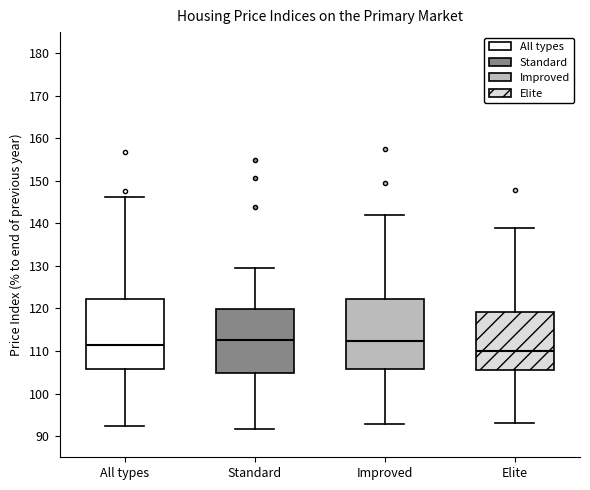

Reading left to right, read every box against the y-axis: the position of its median line, the range the box covers, and the ends of its whiskers. The values are not printed on the chart, so give them approximately, as read against the axis.

All types: median 111, box 106 to 122, whiskers 92 to 146
Standard: median 113, box 105 to 120, whiskers 92 to 130
Improved: median 112, box 106 to 122, whiskers 93 to 142
Elite: median 110, box 105 to 119, whiskers 93 to 139